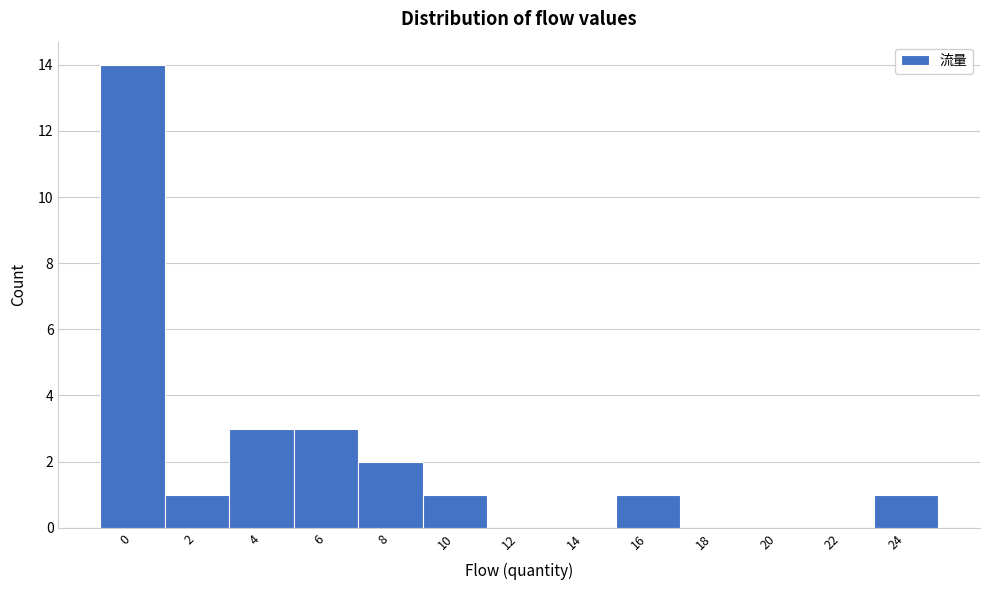

Reading left to right, list all the values displayed in this chart.

0=14	2=1	4=3	6=3	8=2	10=1	12=0	14=0	16=1	18=0	20=0	22=0	24=1